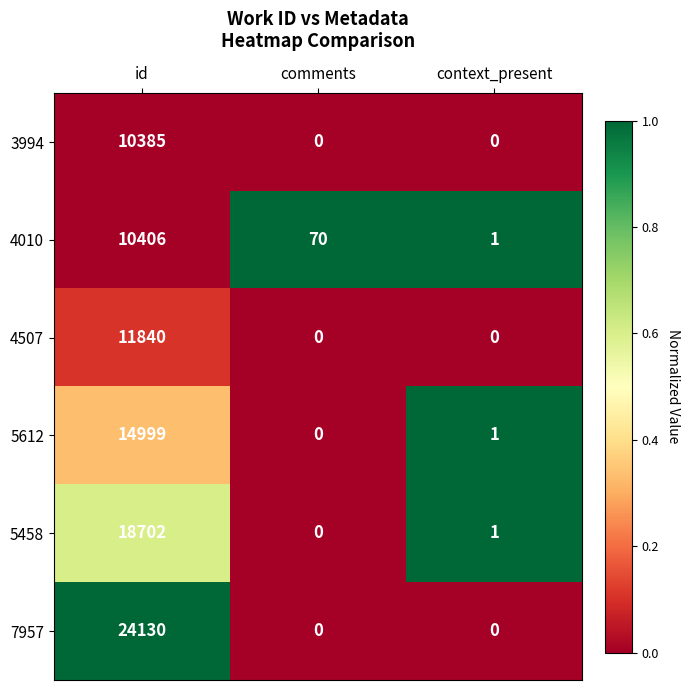

What is the spread (max minus min) of values at id?

13745